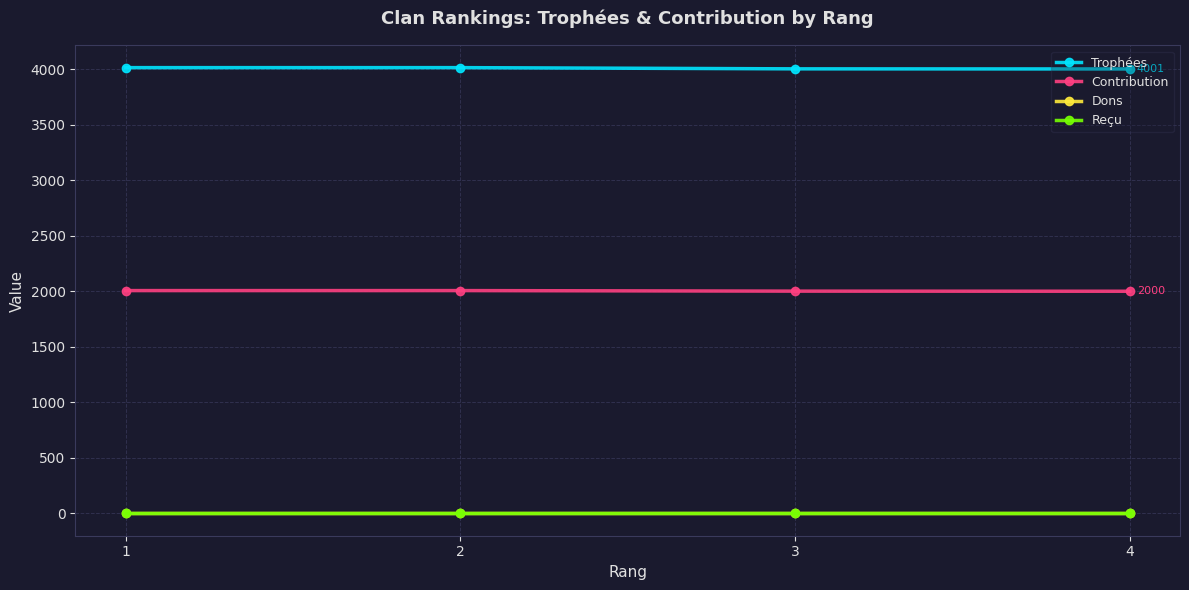

Does the chart have visible grid lines?

Yes